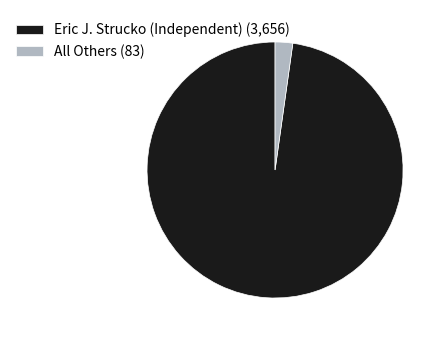

Count the number of slices in the pie.

2